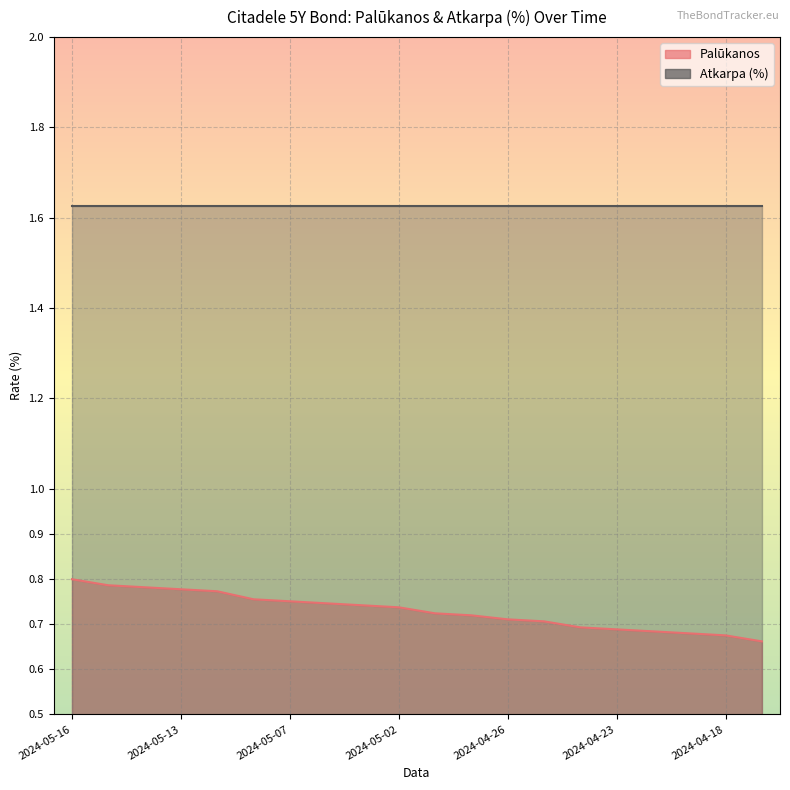

Which label corresponds to the largest value in the chart?

2024-05-16